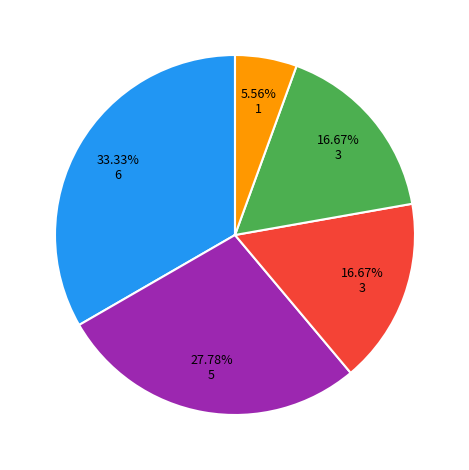

Is there any slice that represents more than half of the pie?

No